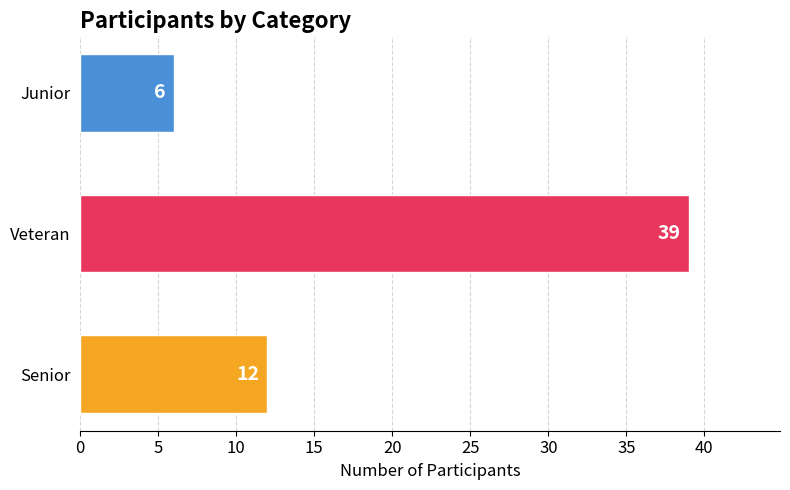

What is the smallest value displayed?

6